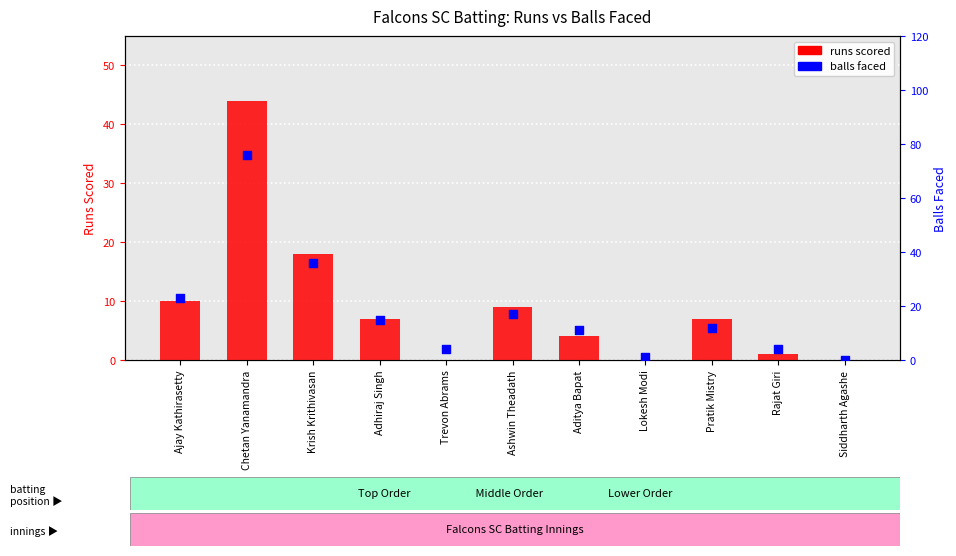

Which series contains the lowest Y value?

runs scored